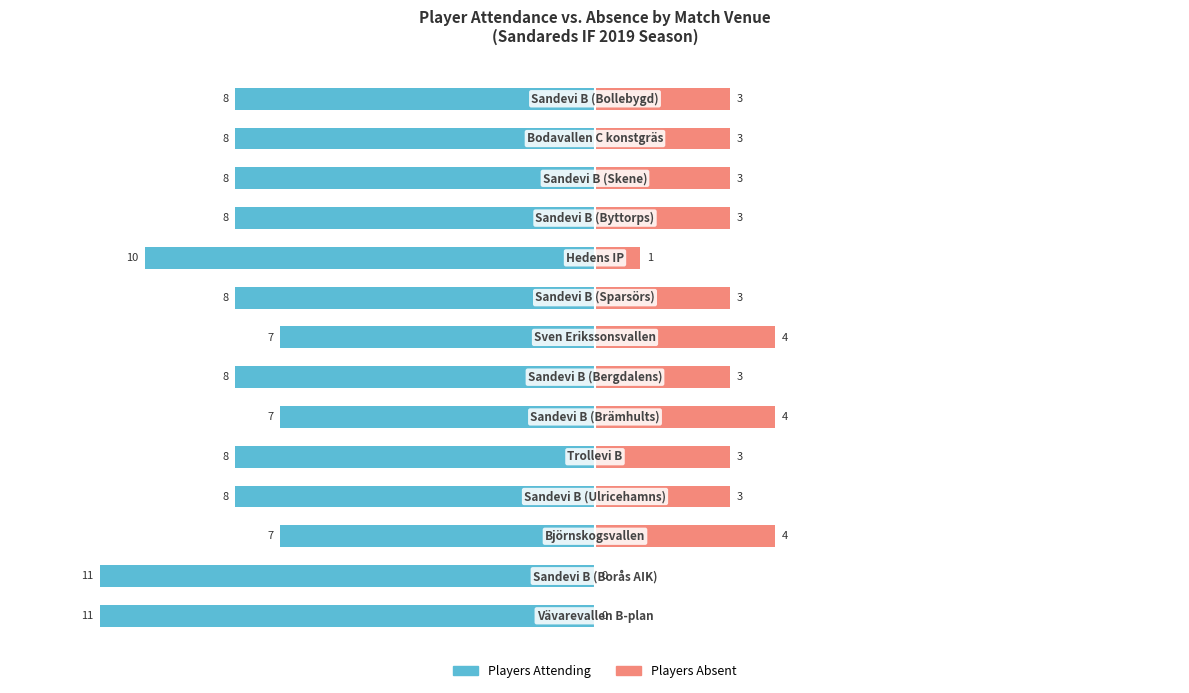

The value of Players Attending at 1 is -11. True or false?

True